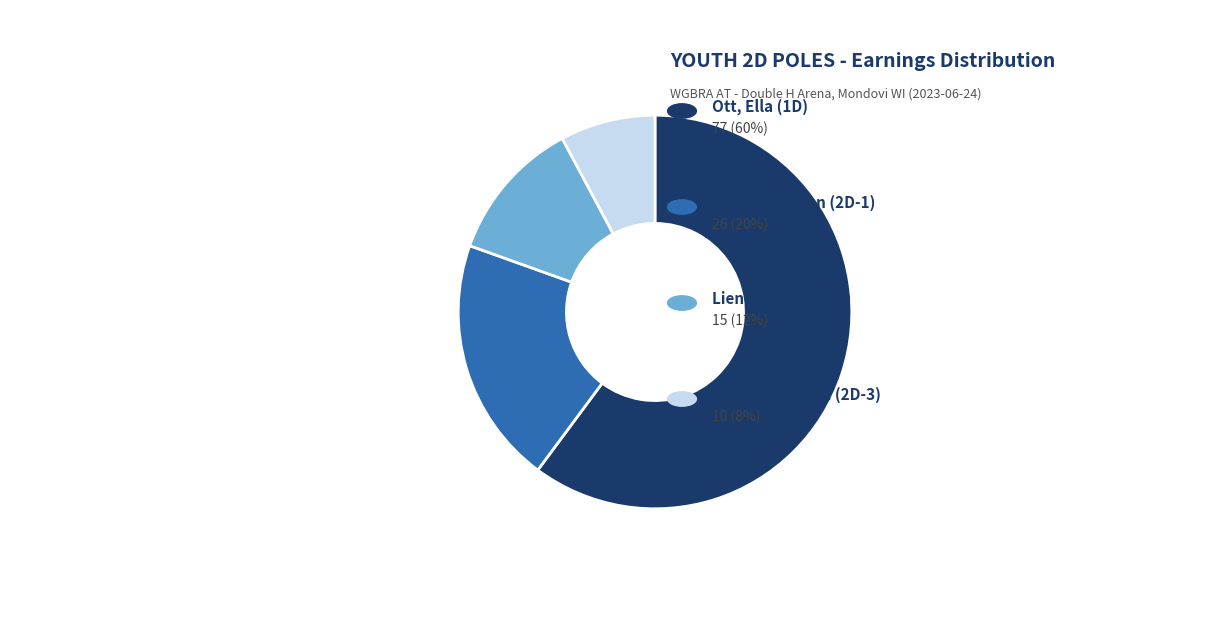

Is there any slice that represents more than half of the pie?

Yes